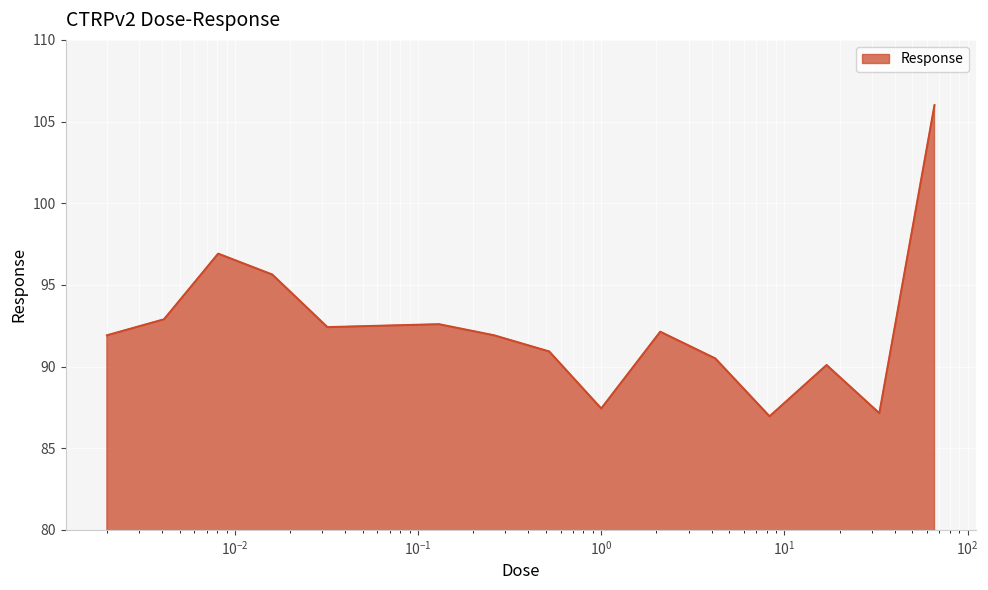

What is the minimum value shown in the chart?

87.0